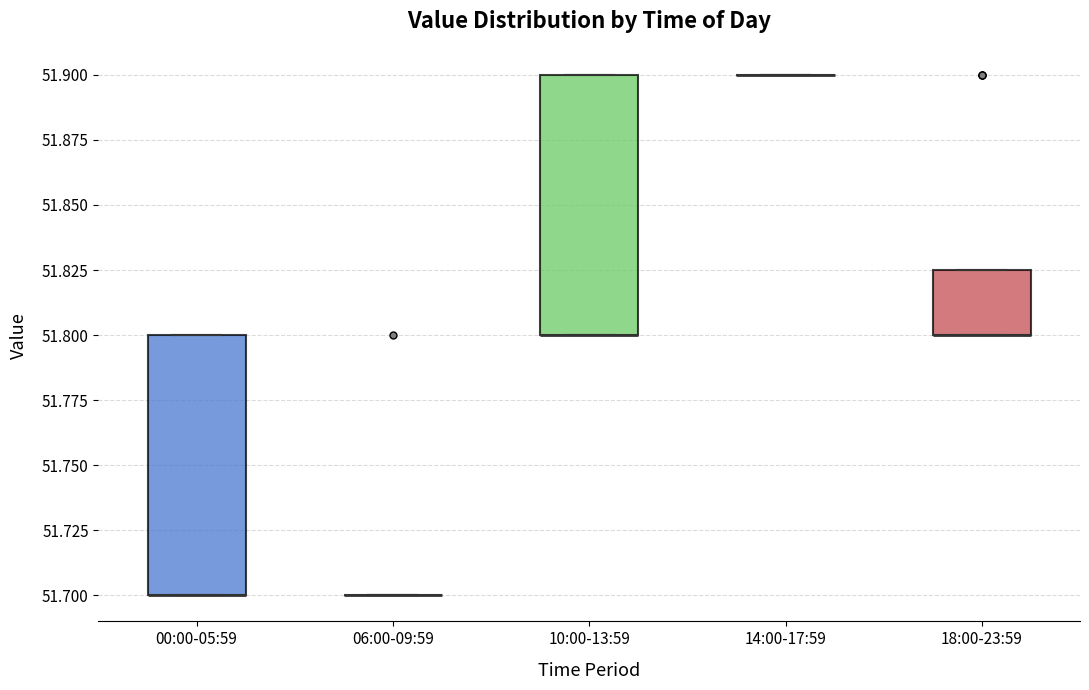

Where is the lower edge of the box for 10:00-13:59 on the y-axis? The values are not printed on the chart, so give them approximately, as read against the axis.

51.800